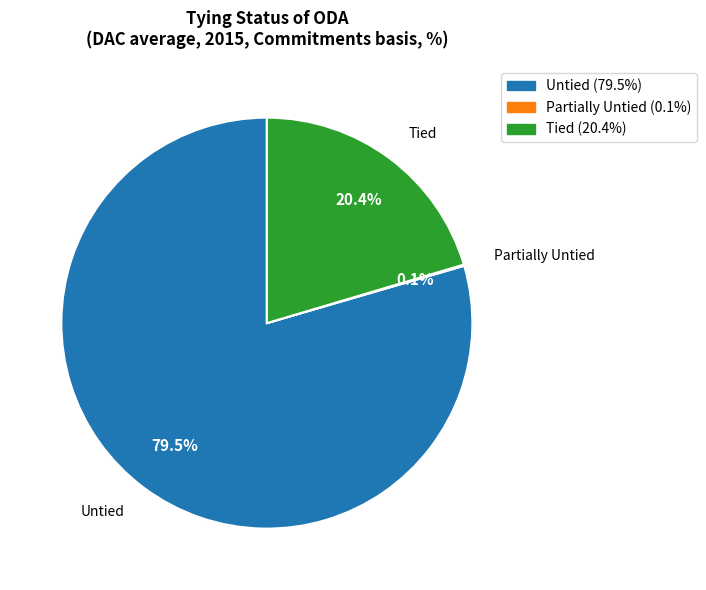

Is there any slice that represents more than half of the pie?

Yes